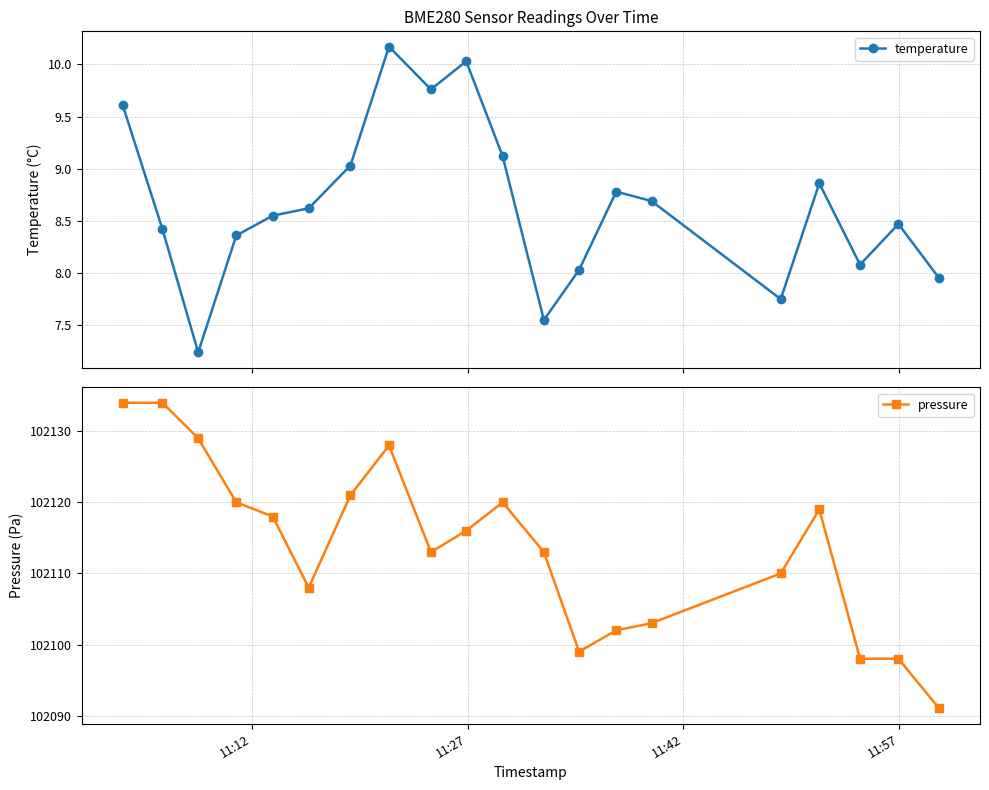

How many lines are shown in the chart?

2